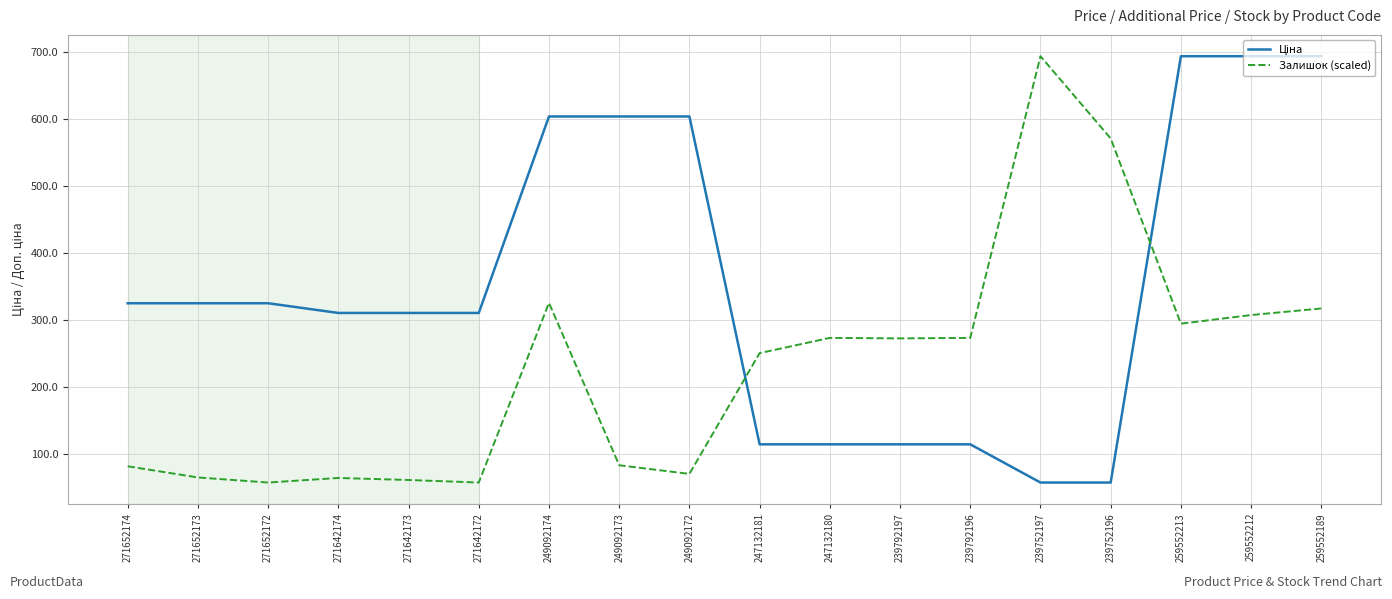

True or false: Залишок (scaled) has a value of 381.6 at 247132181.

False